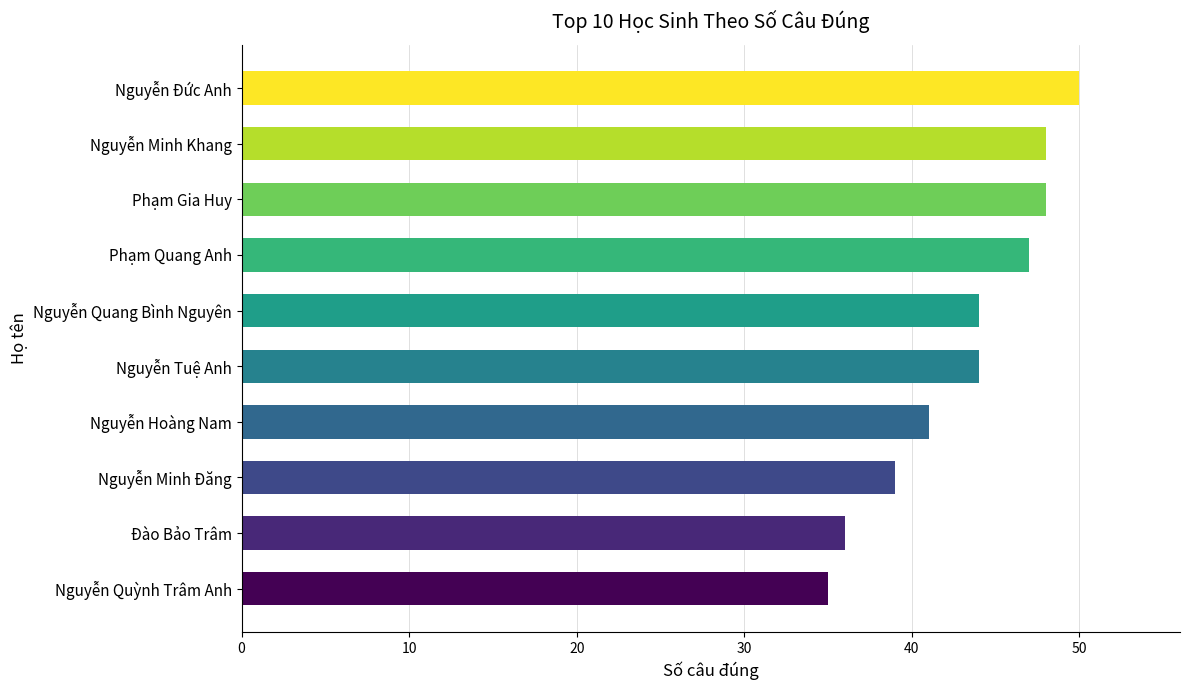

Reading top to bottom, extract all data points from this chart.

Nguyễn Đức Anh=50	Nguyễn Minh Khang=48	Phạm Gia Huy=48	Phạm Quang Anh=47	Nguyễn Quang Bình Nguyên=44	Nguyễn Tuệ Anh=44	Nguyễn Hoàng Nam=41	Nguyễn Minh Đăng=39	Đào Bảo Trâm=36	Nguyễn Quỳnh Trâm Anh=35